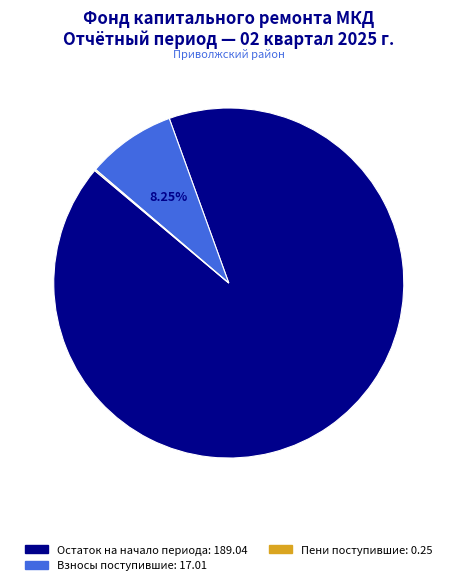

Is there a majority slice in this chart?

Yes